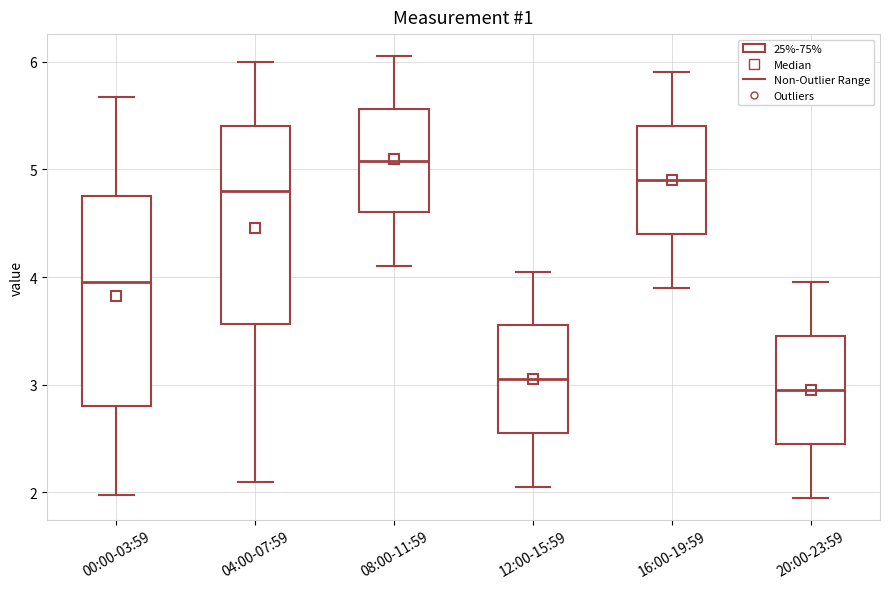

Reading left to right, transcribe this box plot: for each box, give where its median line is, the range the box spans, and where its two whiskers end, as read against the y-axis. The values are not printed on the chart, so give them approximately, as read against the axis.

00:00-03:59: median 4.0, box 2.8 to 4.8, whiskers 2.0 to 5.7
04:00-07:59: median 4.8, box 3.6 to 5.4, whiskers 2.1 to 6.0
08:00-11:59: median 5.1, box 4.6 to 5.6, whiskers 4.1 to 6.1
12:00-15:59: median 3.1, box 2.6 to 3.6, whiskers 2.1 to 4.1
16:00-19:59: median 4.9, box 4.4 to 5.4, whiskers 3.9 to 5.9
20:00-23:59: median 3.0, box 2.5 to 3.5, whiskers 2.0 to 4.0